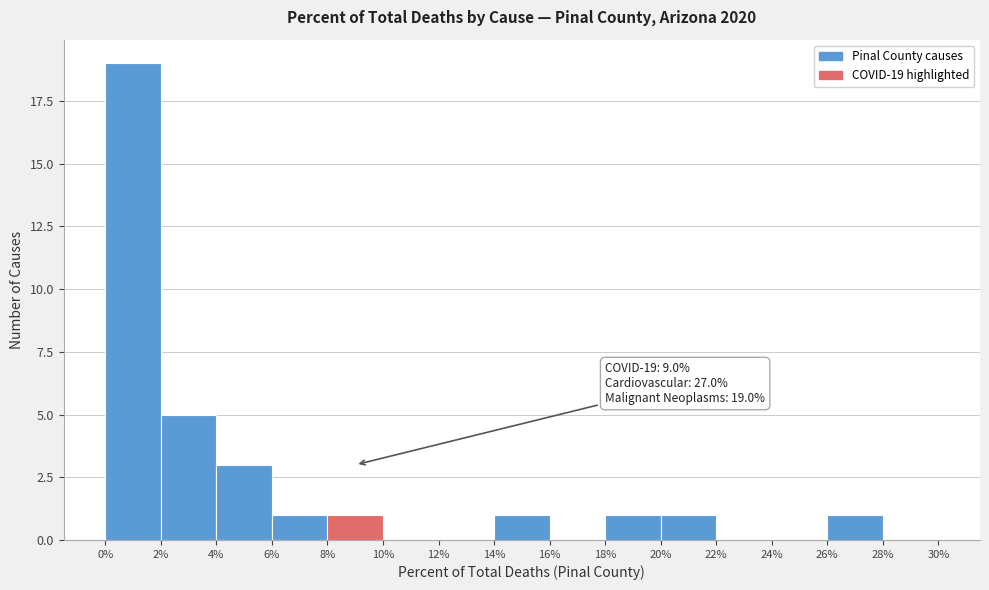

Which range on the x-axis has the tallest bar?

0% to 2%